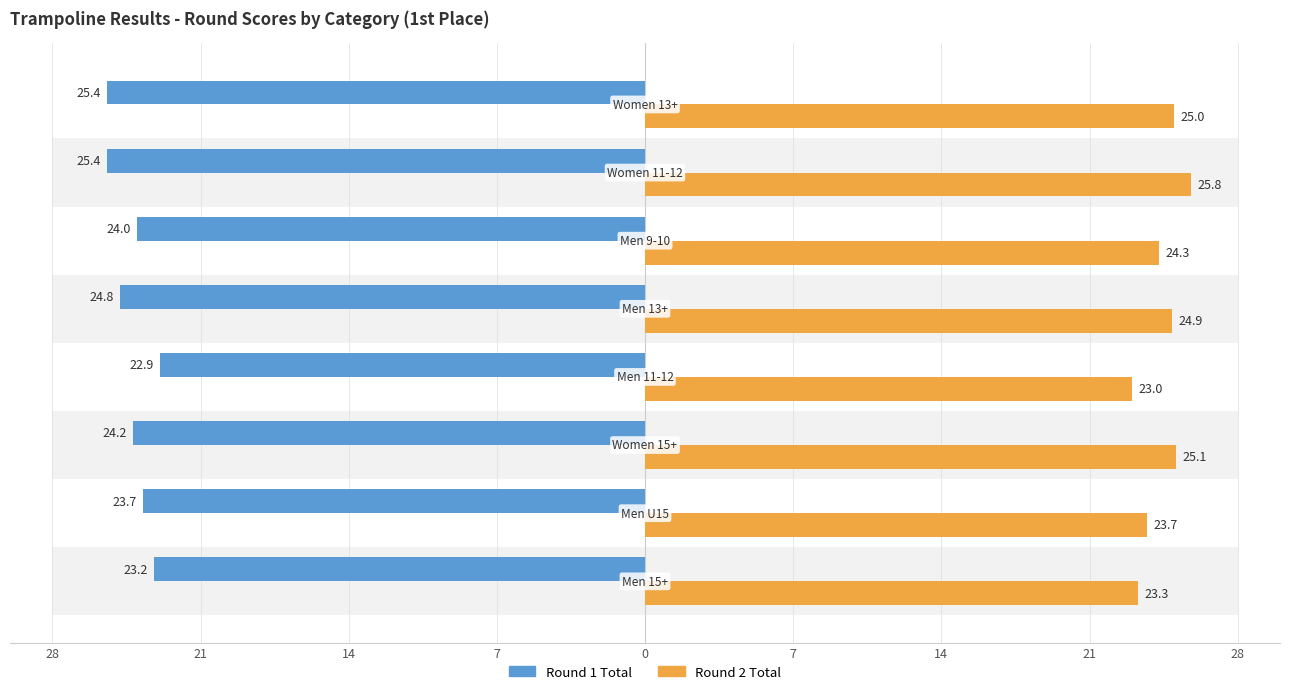

Rank the series at 28 from lowest to highest value.

Round 1 Total, Round 2 Total